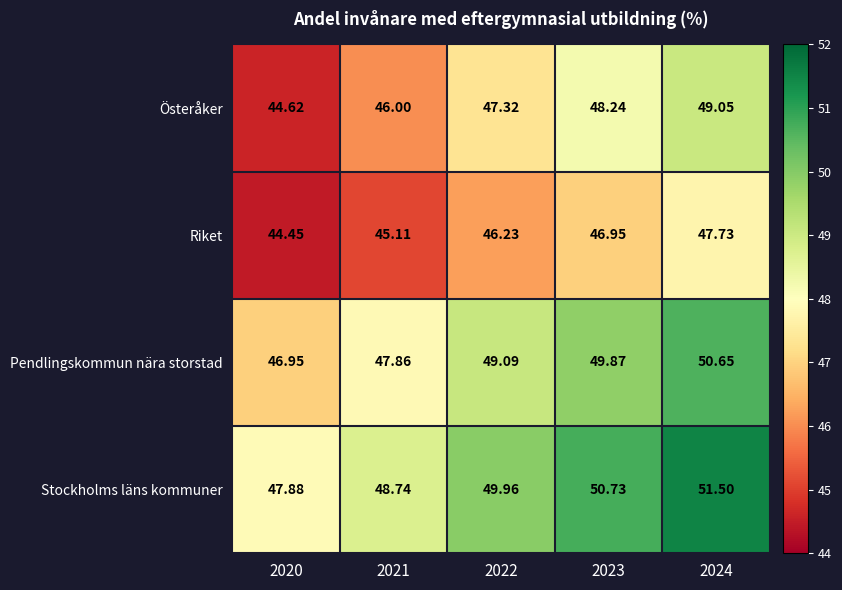

Which series has the largest total across all categories?

Stockholms läns kommuner